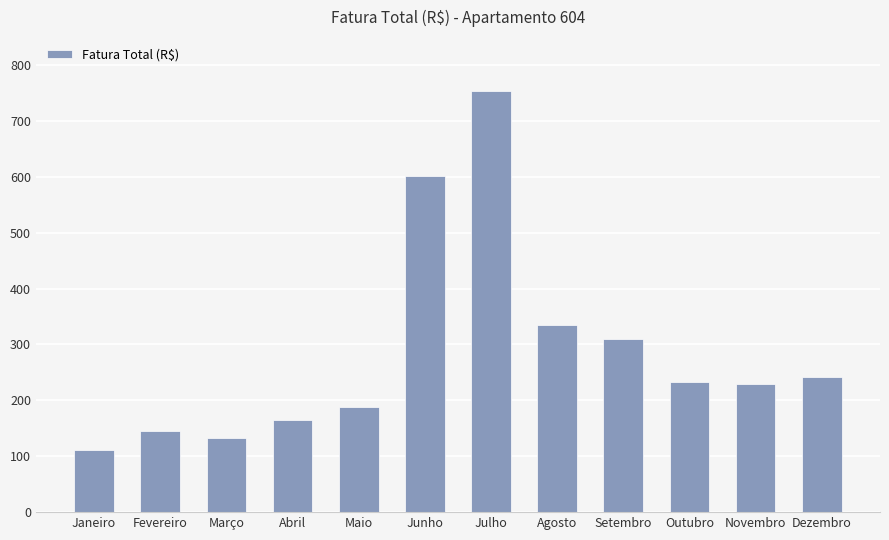

At which label does the data first exceed 233?

Junho